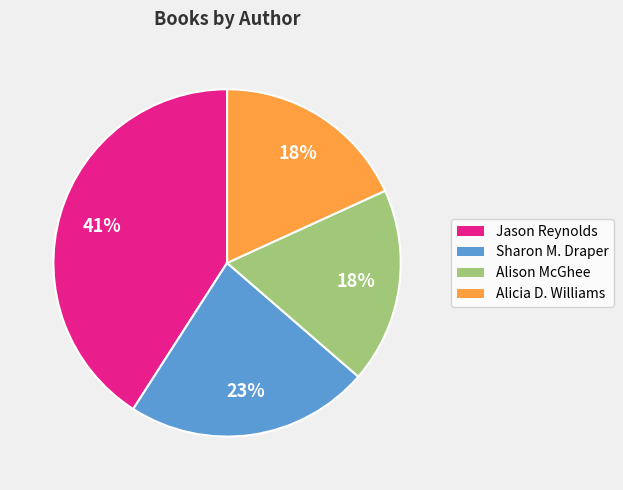

Is there a majority slice in this chart?

No